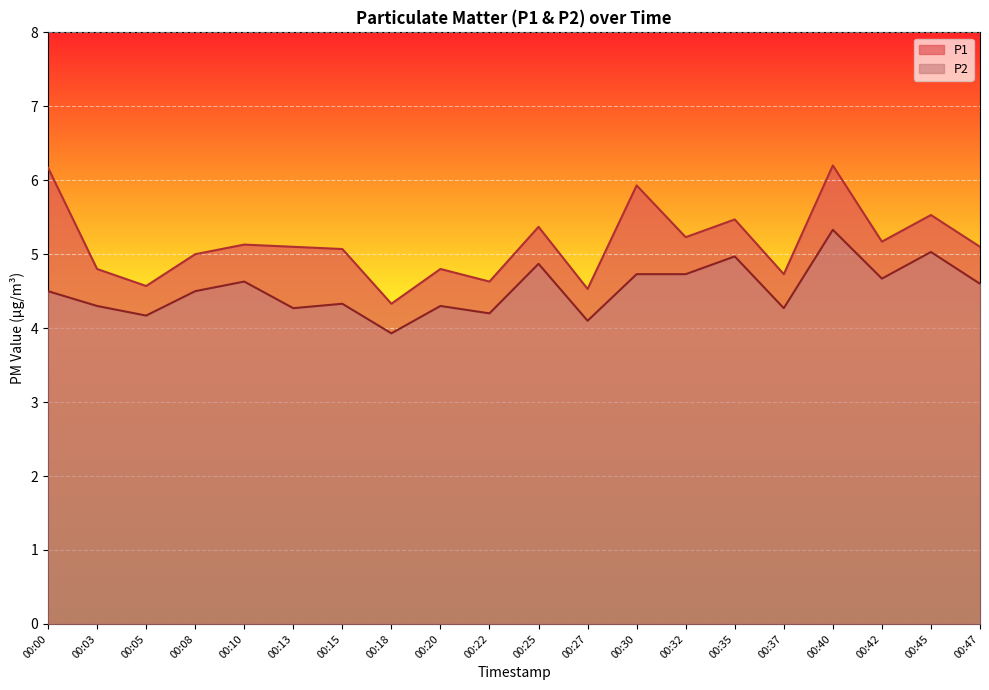

Does the chart display data point markers on the line(s)?

No